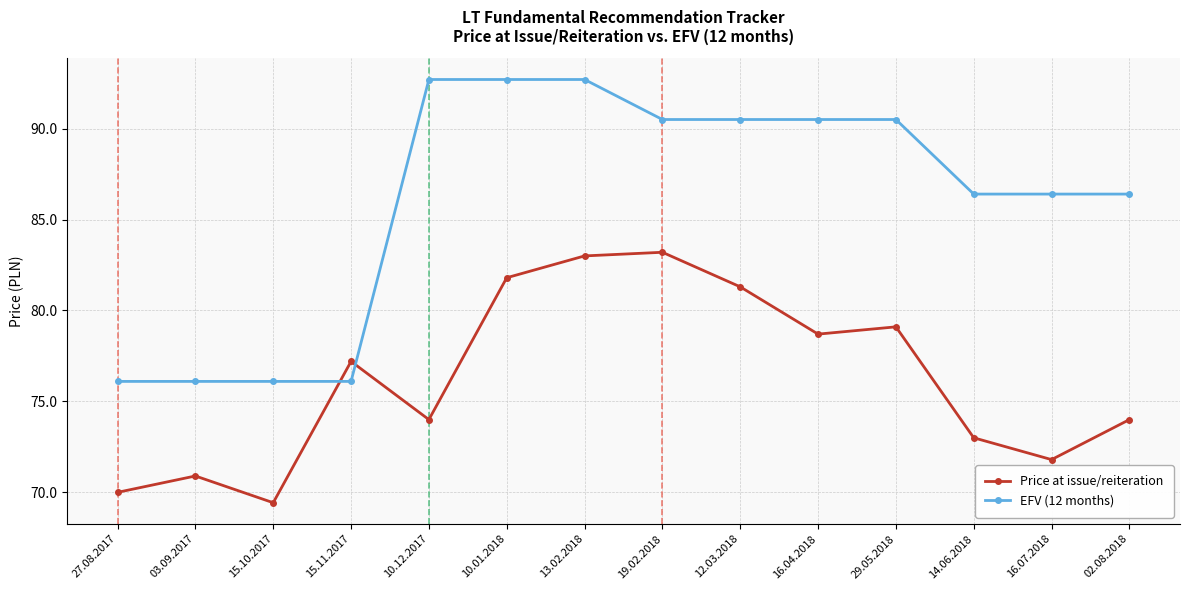

Is this an area chart (filled region under the line)?

No